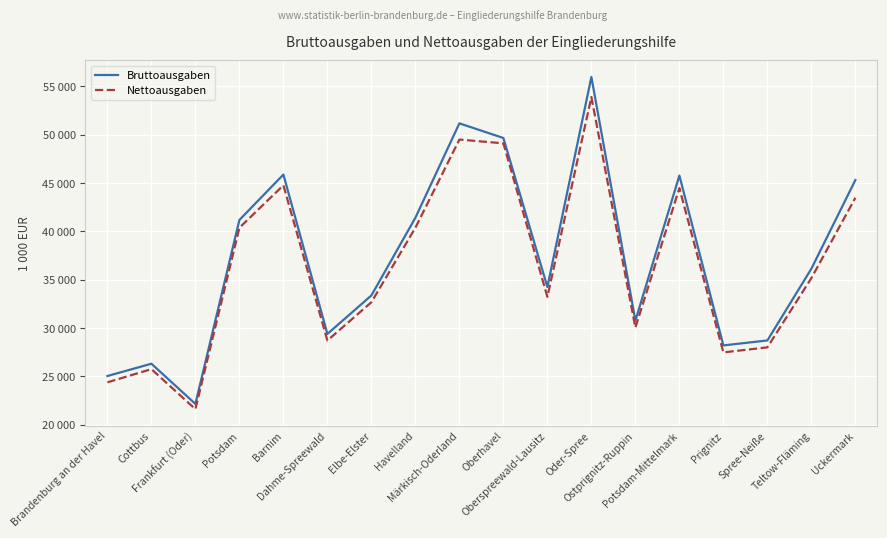

True or false: Bruttoausgaben and Nettoausgaben cross at least once.

False